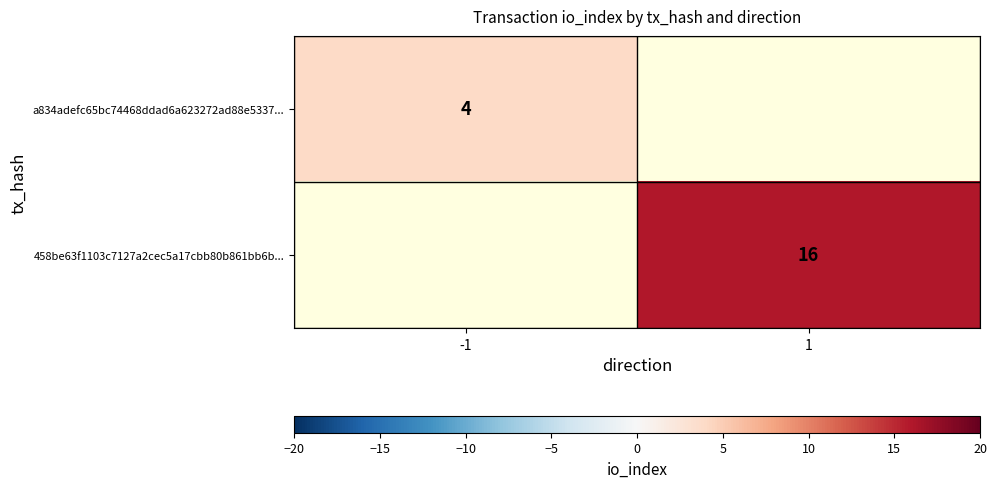

The value of a834adefc65bc74468ddad6a623272ad88e5337... at -1 is 4. True or false?

True